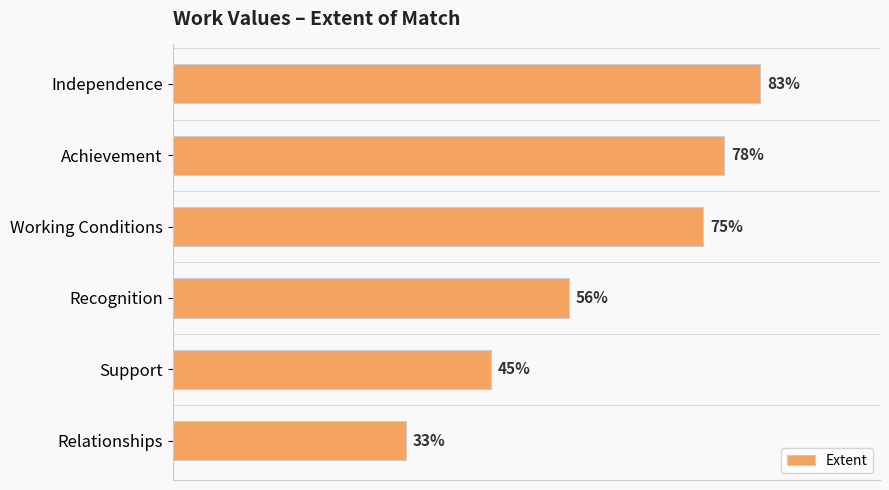

At which label is the value closest to 58?

Recognition